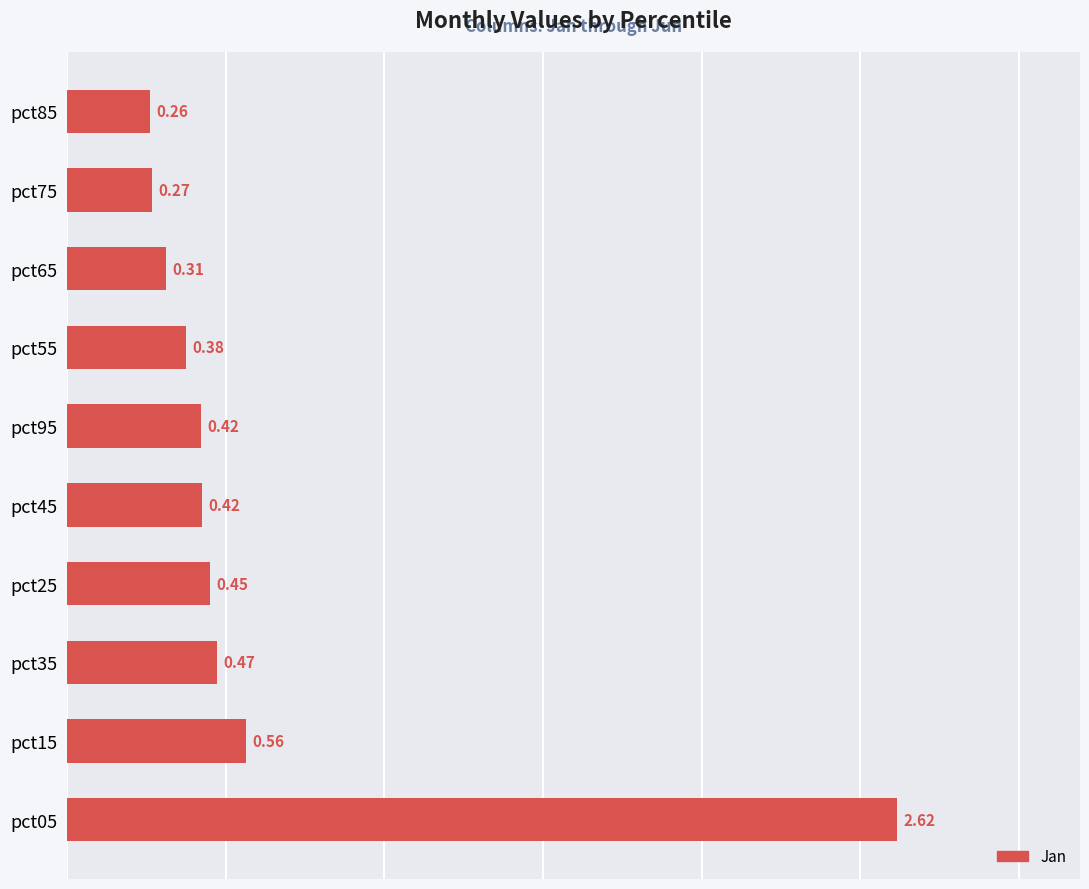

How many distinct data groups are displayed?

1